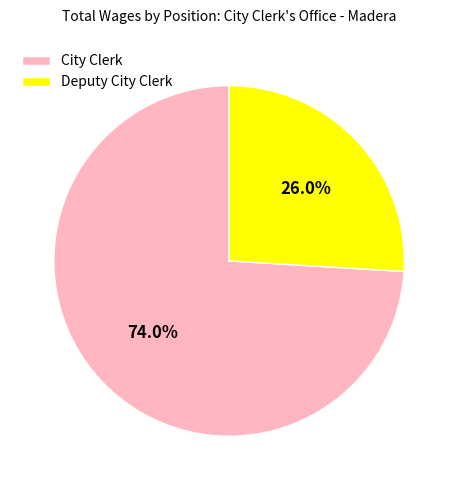

To the nearest percent, what is the difference between the City Clerk and Deputy City Clerk slice percentages?

48%